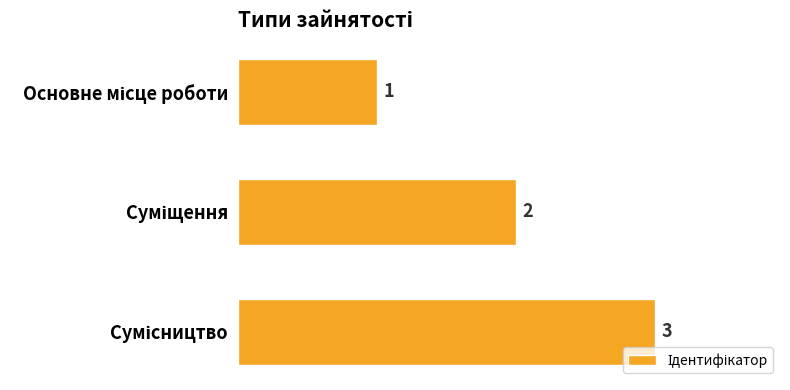

What is the maximum value shown in the chart?

3